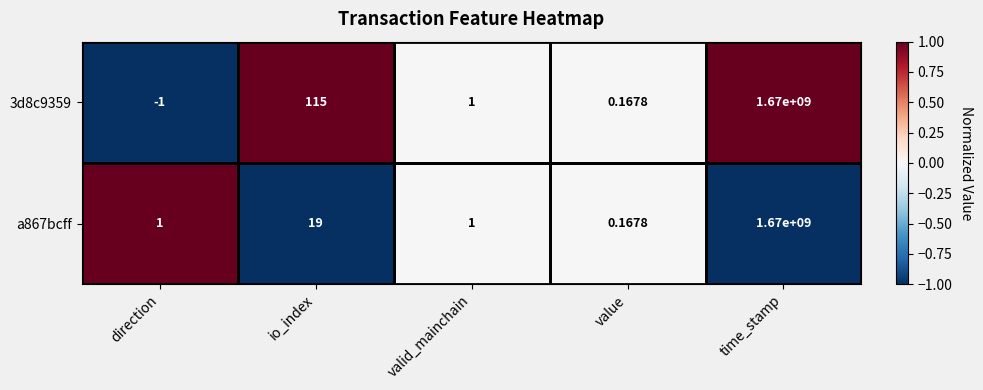

Which label corresponds to the smallest value in the chart?

direction